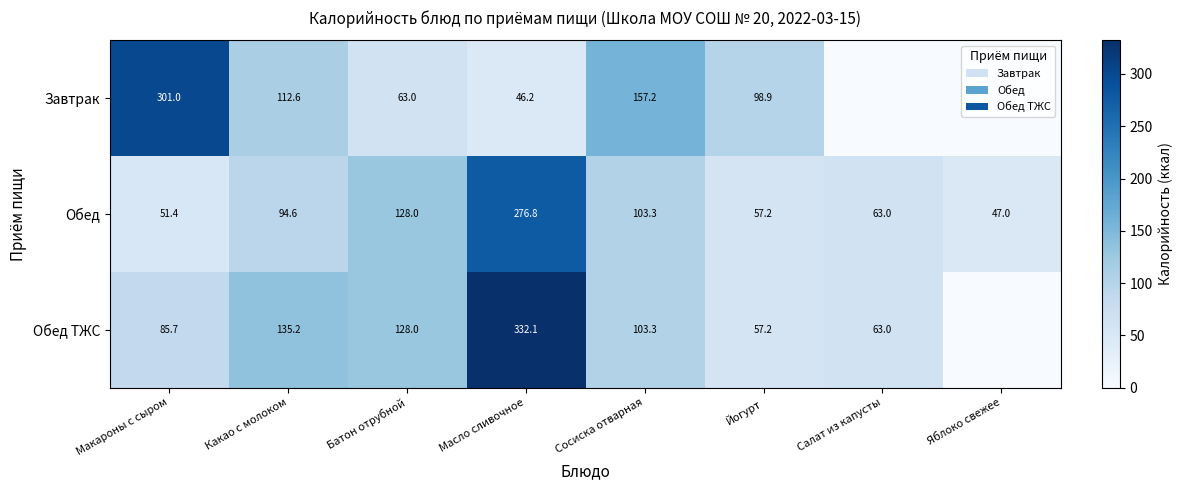

Where does the Обед series first go above 94?

Какао с молоком